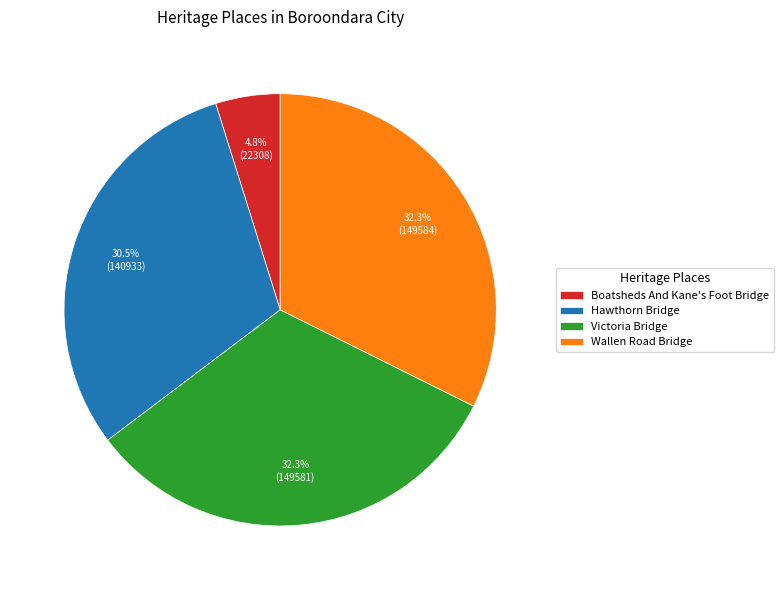

The Boatsheds And Kane's Foot Bridge slice represents 5% of the pie. True or false?

True